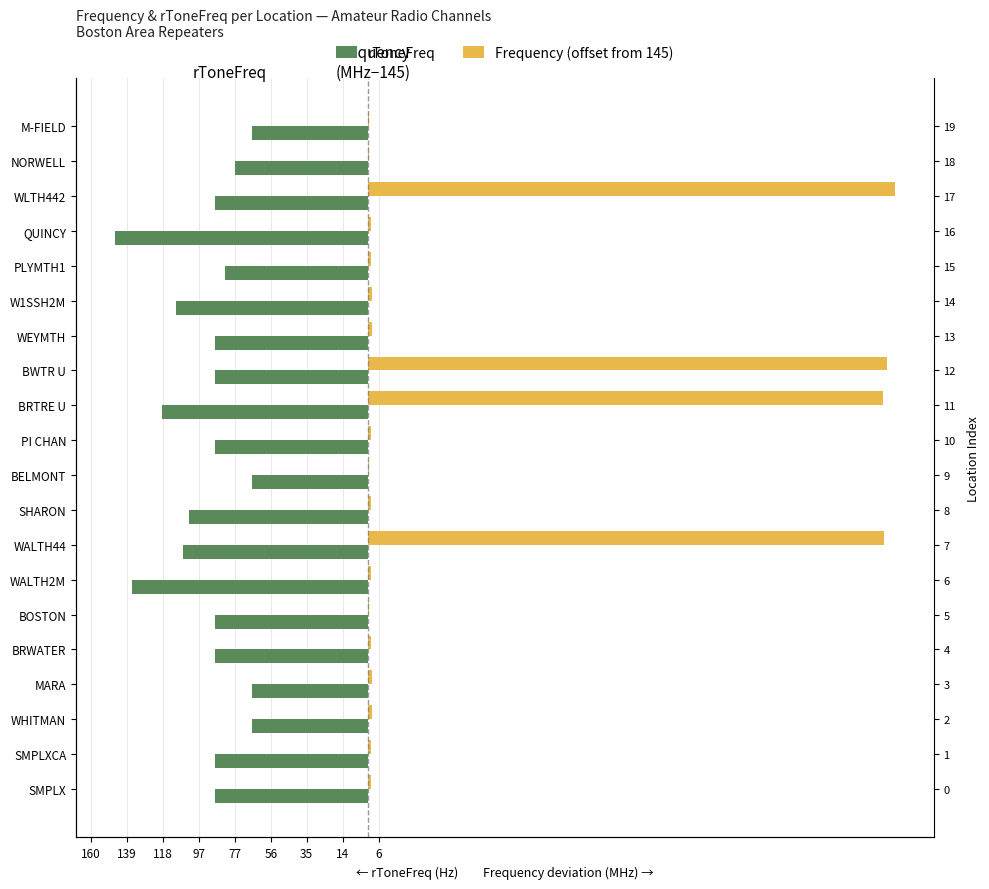

At WALTH2M, list the series in order from smallest to largest.

rToneFreq, Frequency (offset from 145)